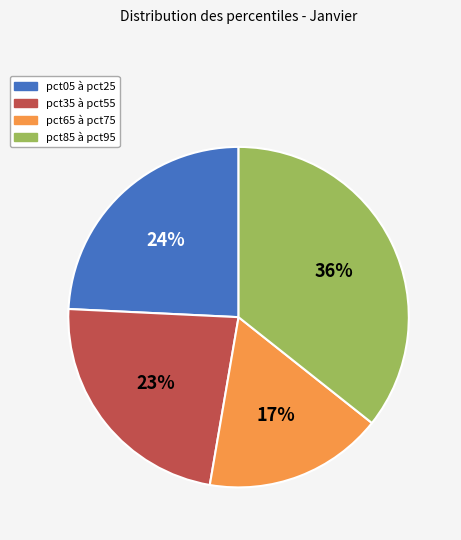

Is there a majority slice in this chart?

No